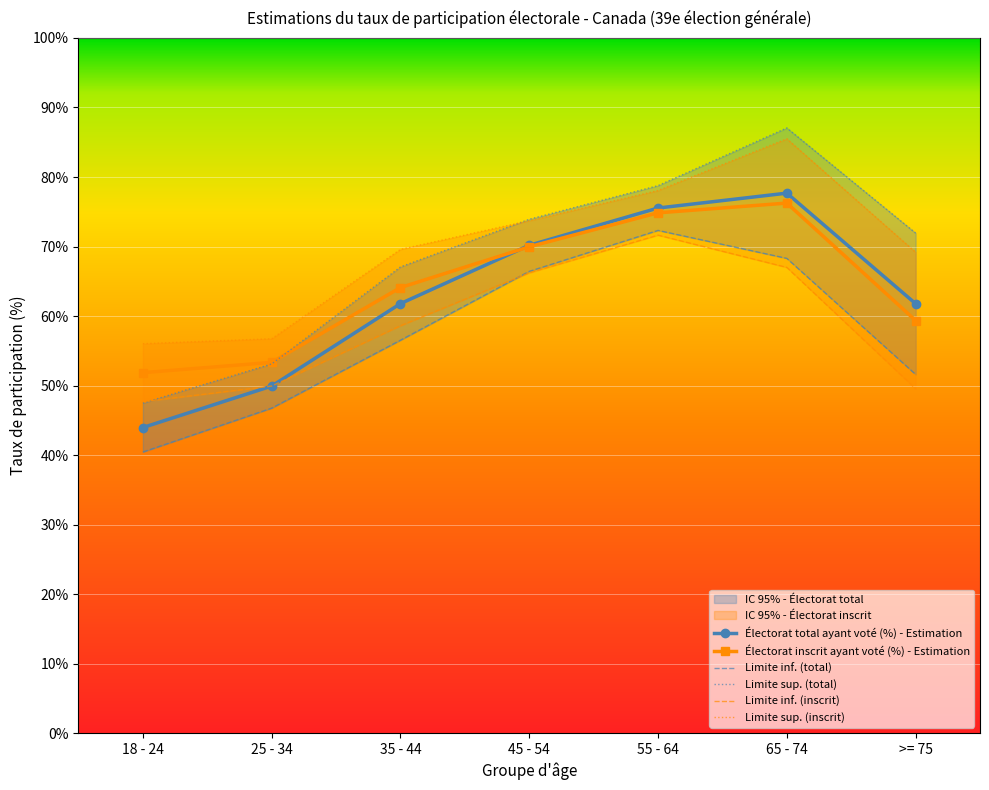

At how many categories does at least one series exceed 61?

5